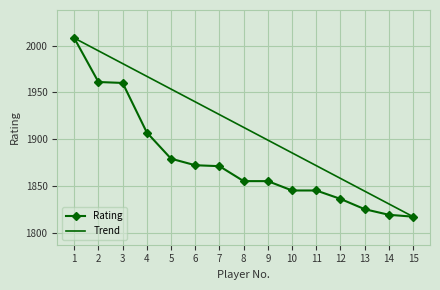

The chart shows a value of 2809 at 5. True or false?

False